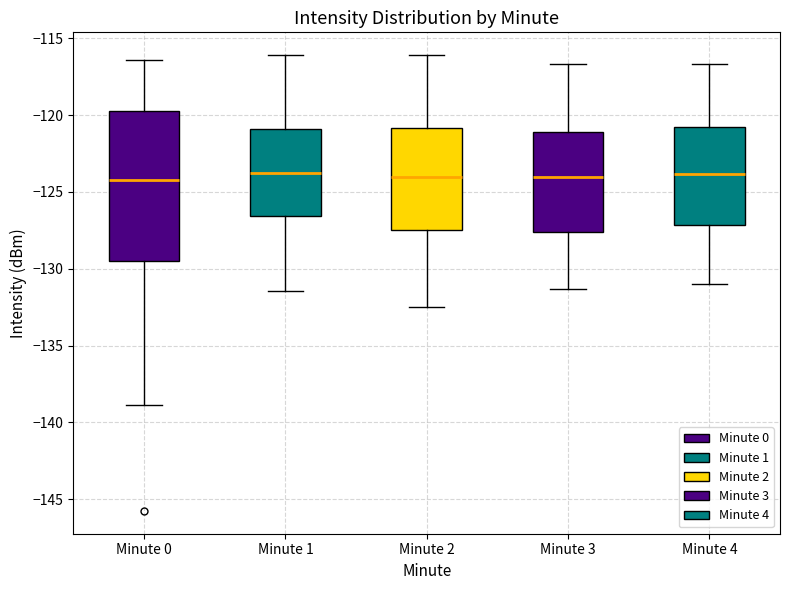

Reading left to right, transcribe this box plot: for each box, give where its median line is, the range the box spans, and where its two whiskers end, as read against the y-axis. The values are not printed on the chart, so give them approximately, as read against the axis.

Minute 0: median -124.0, box -129.5 to -119.5, whiskers -139.0 to -116.5
Minute 1: median -124.0, box -126.5 to -121.0, whiskers -131.5 to -116.0
Minute 2: median -124.0, box -127.5 to -121.0, whiskers -132.5 to -116.0
Minute 3: median -124.0, box -127.5 to -121.0, whiskers -131.5 to -116.5
Minute 4: median -124.0, box -127.0 to -121.0, whiskers -131.0 to -116.5